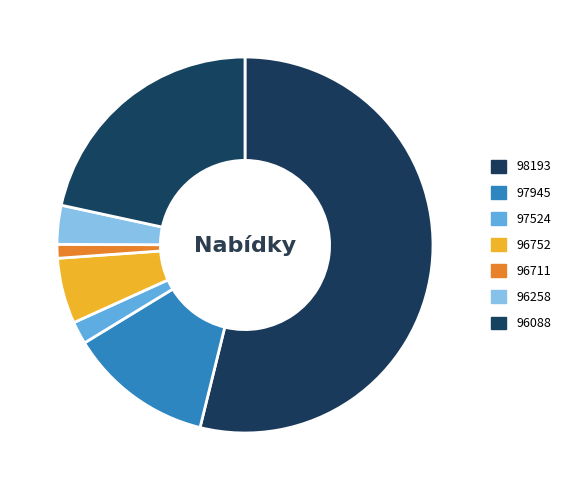

Is 98193 the majority of the pie?

Yes